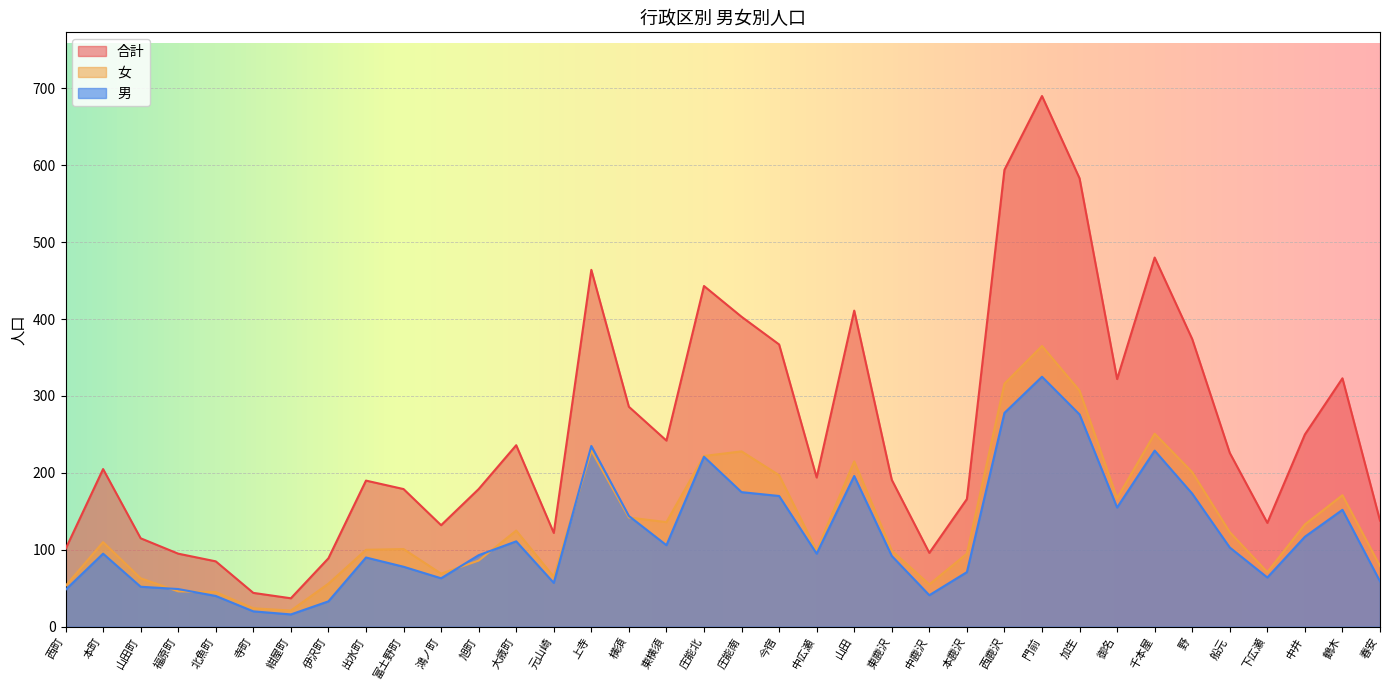

What is the label of the 14th point from the left?

元山崎